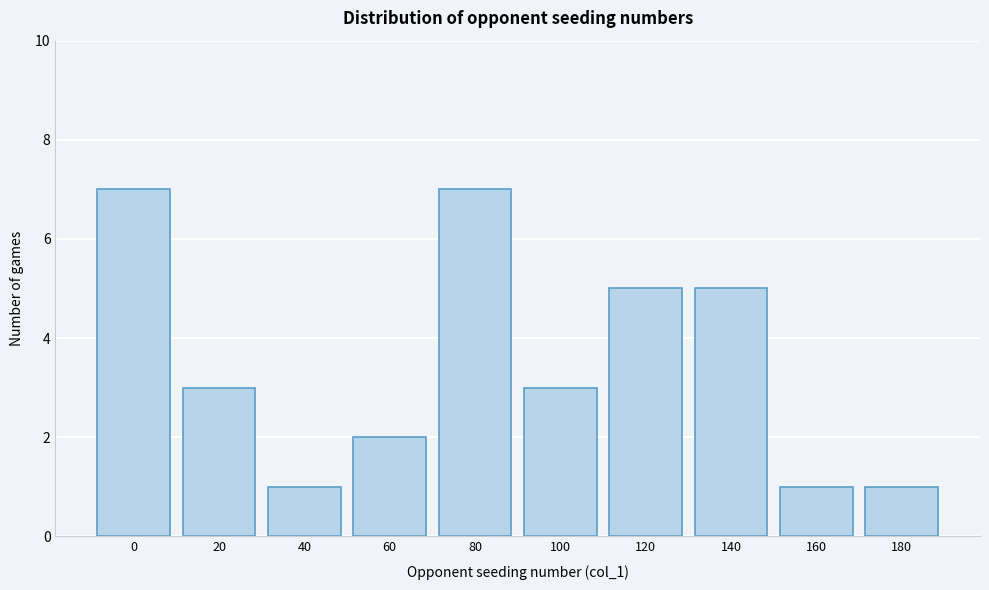

Reading right to left, extract all data points from this chart.

180=1	160=1	140=5	120=5	100=3	80=7	60=2	40=1	20=3	0=7